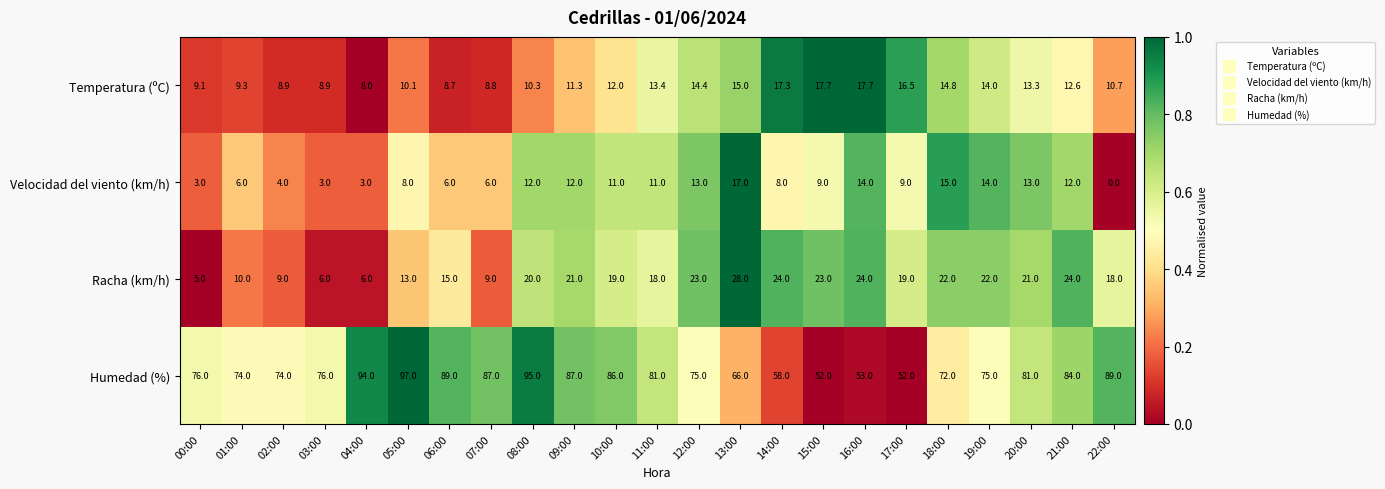

True or false: Racha (km/h) has a value of 28.0 at 13:00.

True